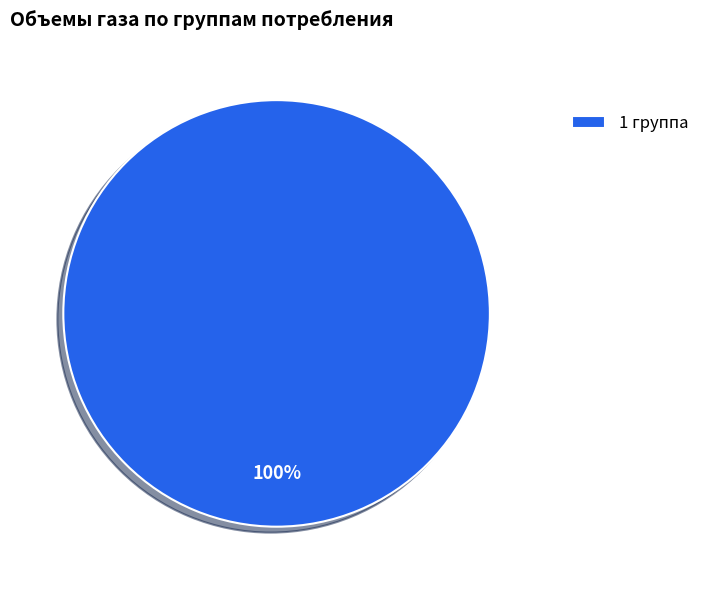

Is it true that 1 группа is 100% of the pie?

True